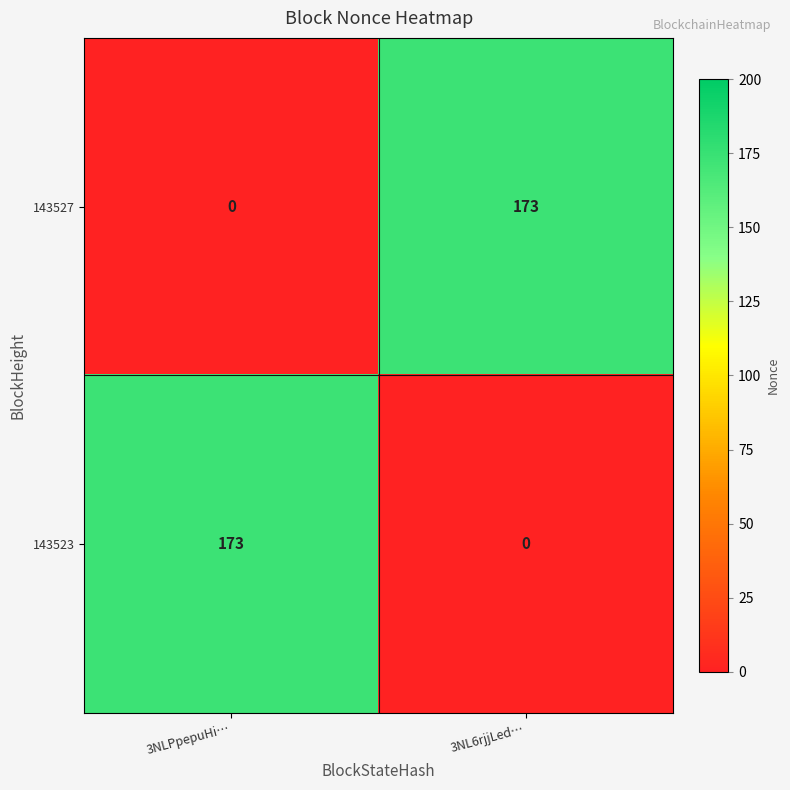

Reading left to right, transcribe all the data shown in this chart.

143527: 3NLPpepuHi…=0	3NL6rjjLed…=173
143523: 3NLPpepuHi…=173	3NL6rjjLed…=0